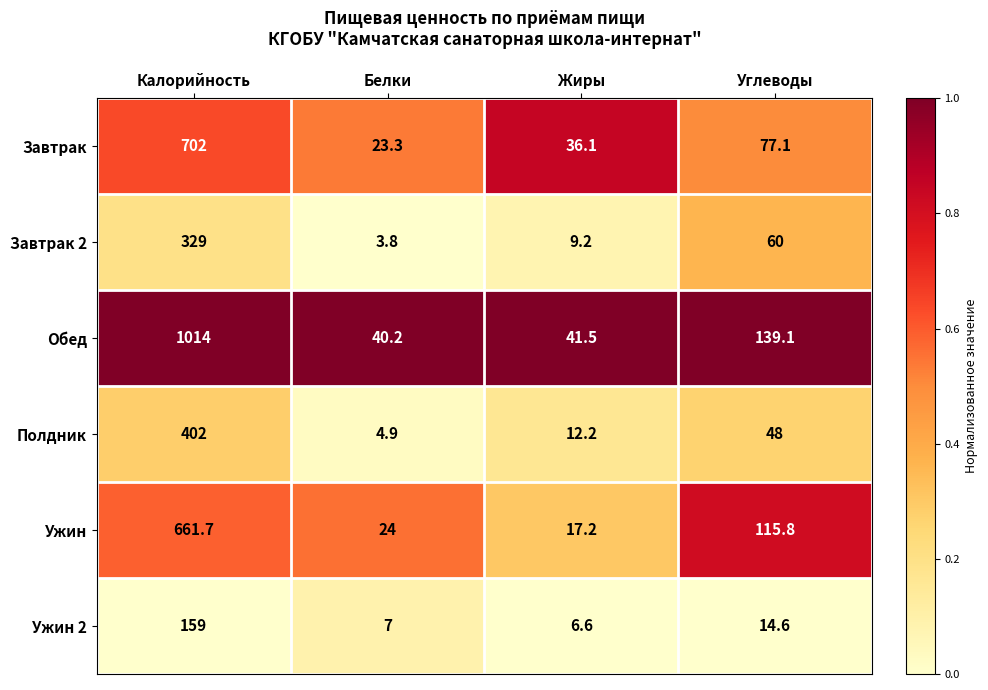

Which series changed the most between Калорийность and Углеводы?

Обед